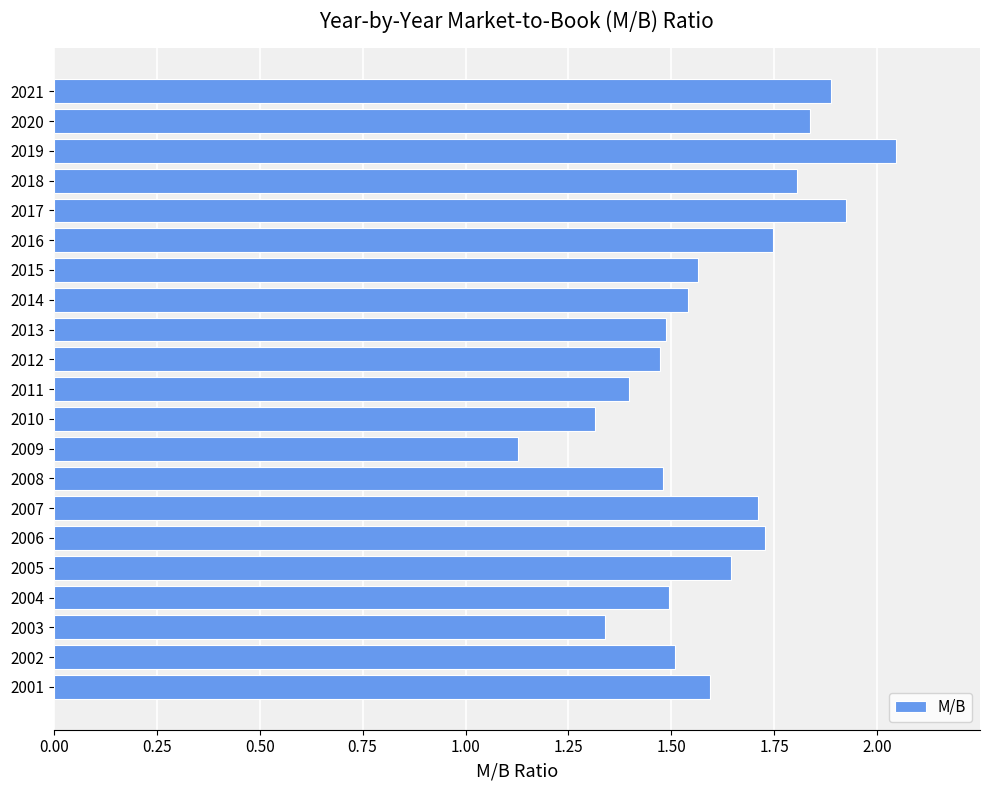

The chart shows a value of 2.9 at 2016. True or false?

False